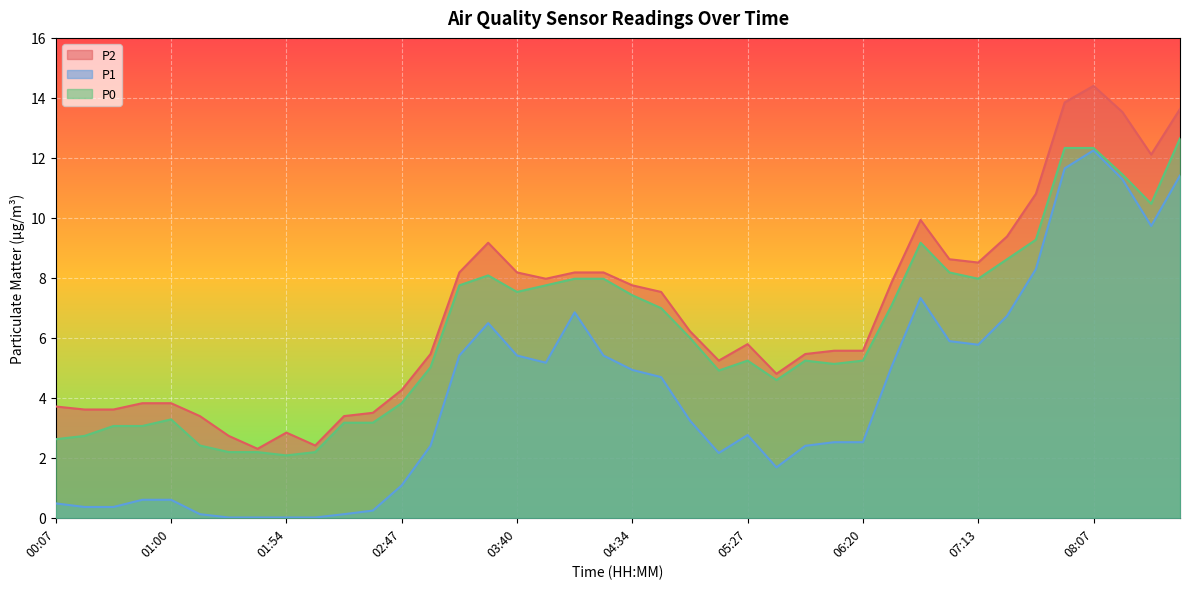

How many lines are shown in the chart?

3